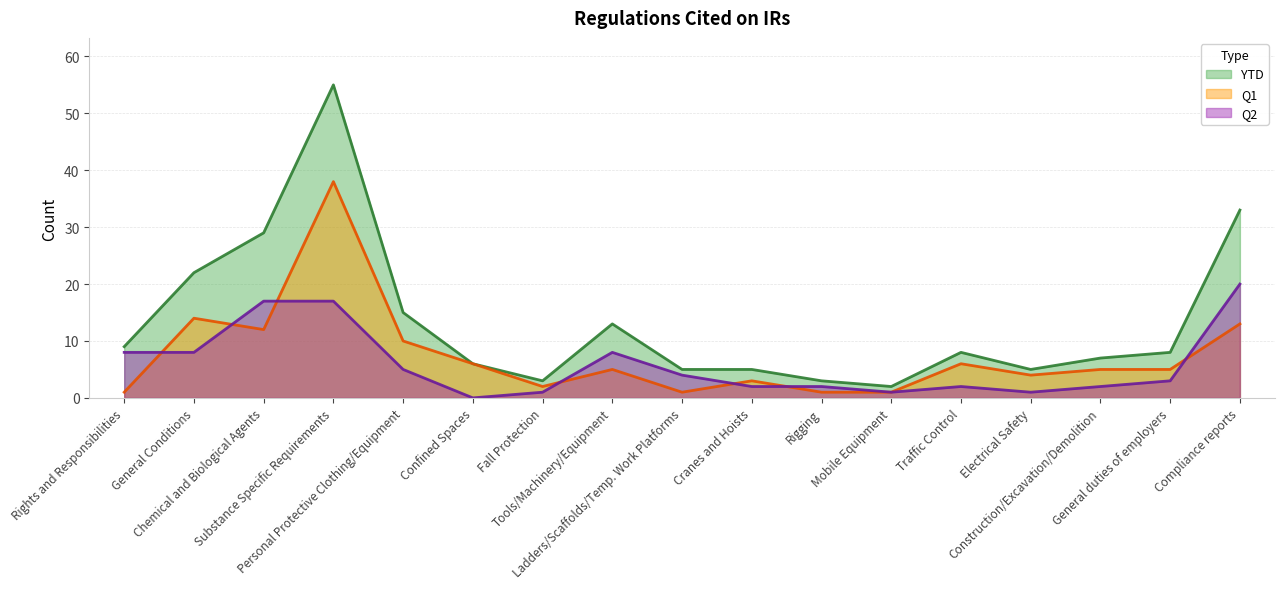

Where is the first local maximum for Q1?

General Conditions